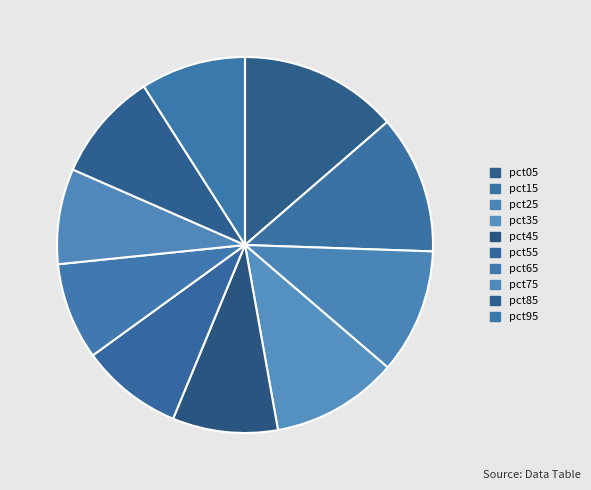

How many segments does this pie chart have?

10